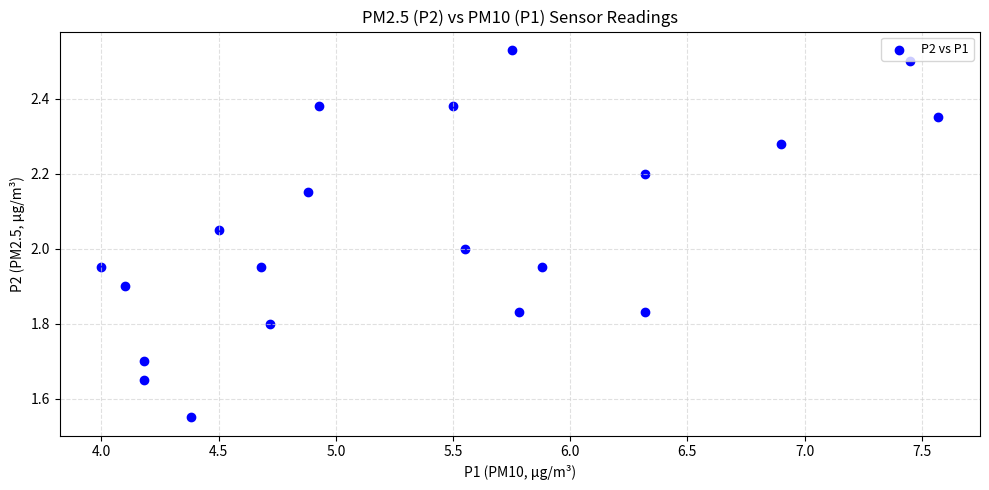

What is the range of Y values (max minus min)?

1.0